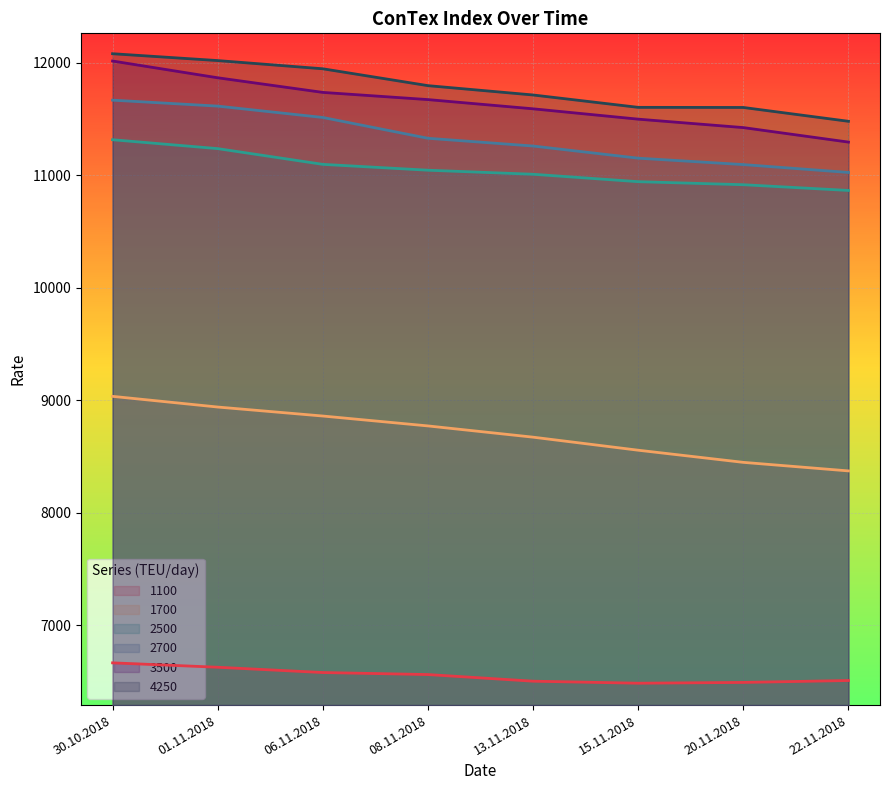

What are all the series names shown in the legend?

1100, 1700, 2500, 2700, 3500, 4250